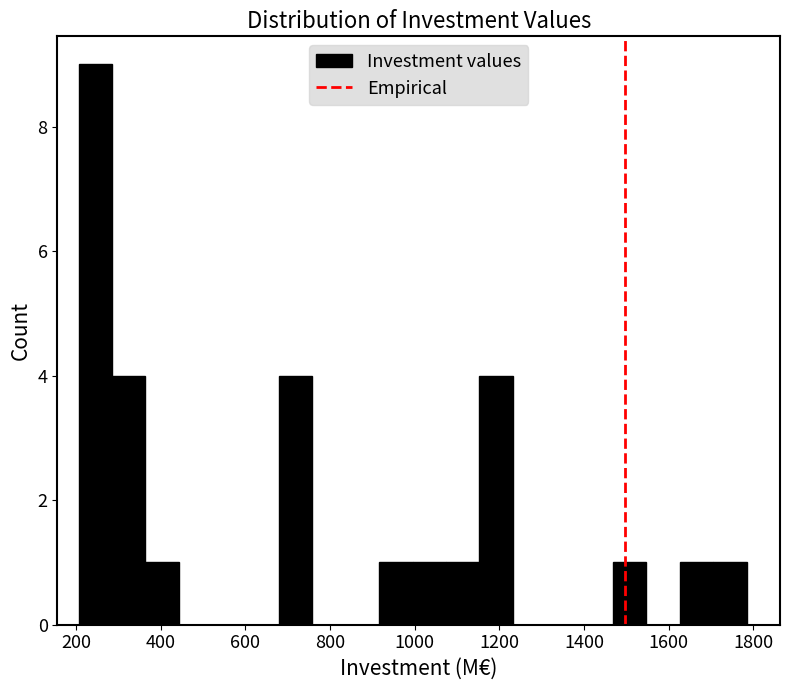

Read against the x-axis, roughly where is the centre of the tallest bar?

240